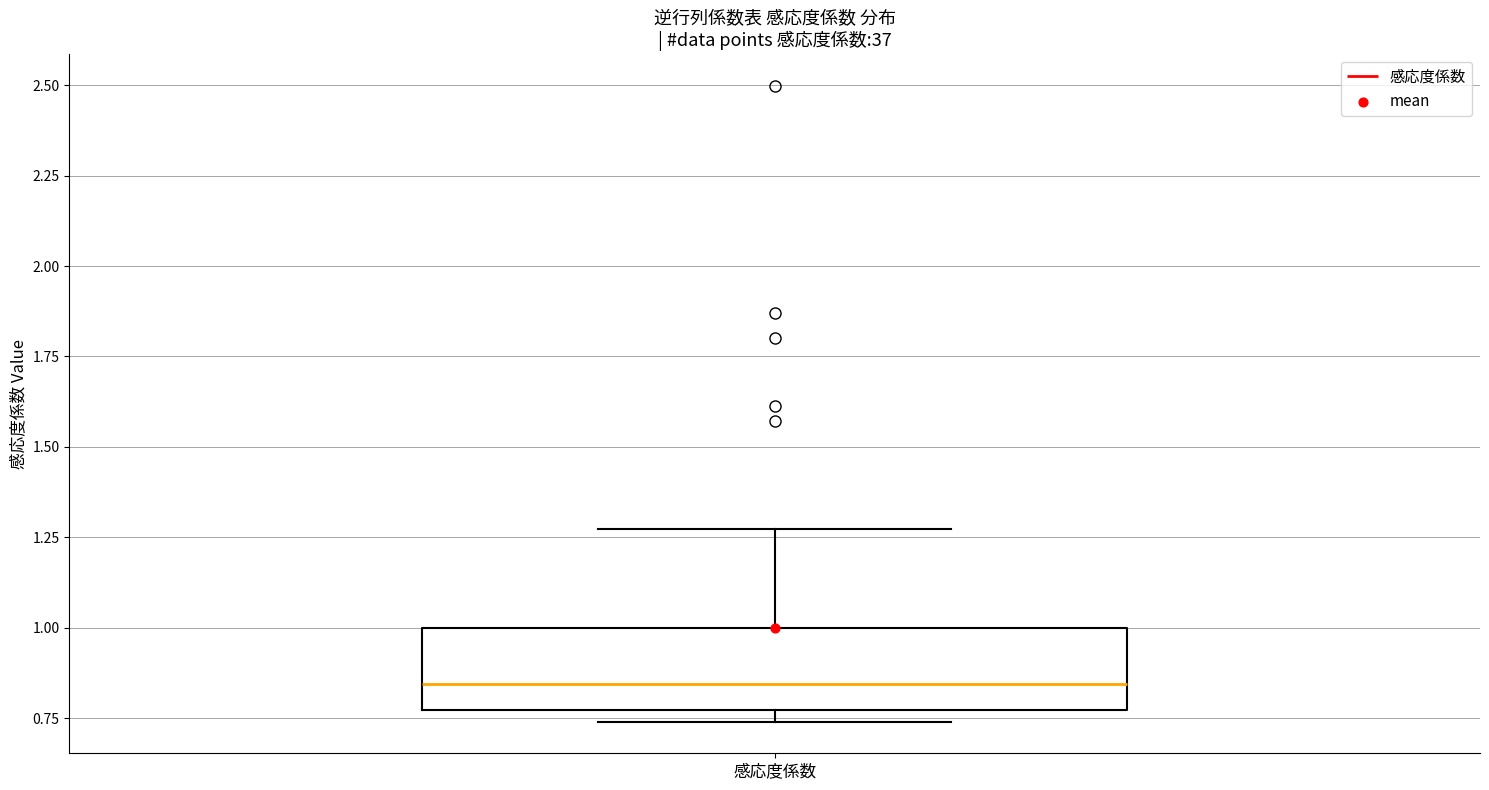

Read this box plot against the y-axis: the position of the median line, the range covered by the box, and the ends of both whiskers. The values are not printed on the chart, so give them approximately, as read against the axis.

median 0.85, box 0.75 to 1.00, whiskers 0.75 (just below the box's lower edge) to 1.25